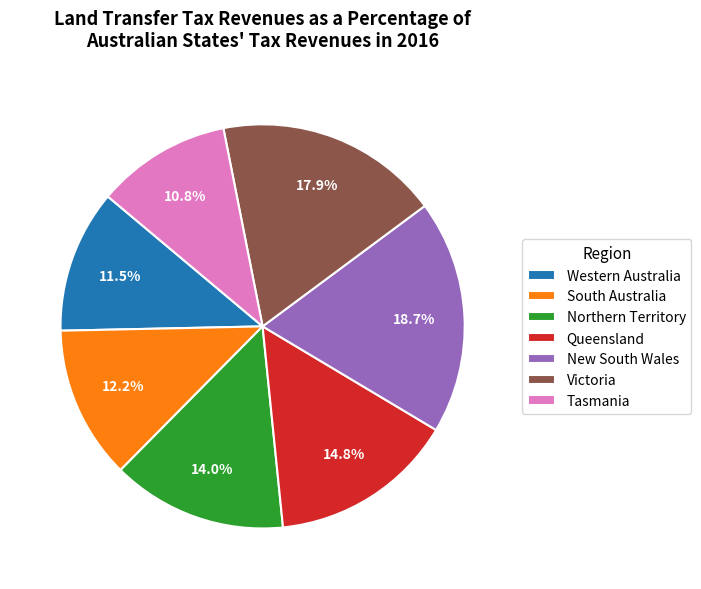

Rank the categories by value from lowest to highest.

Tasmania, Western Australia, South Australia, Northern Territory, Queensland, Victoria, New South Wales